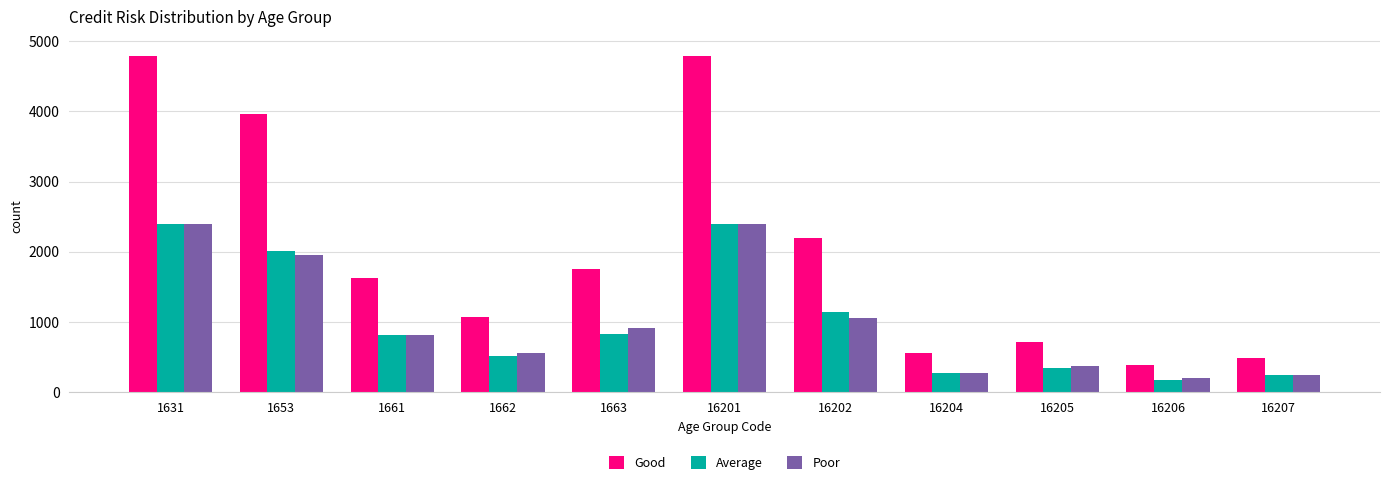

Which series has the widest spread of values?

Good